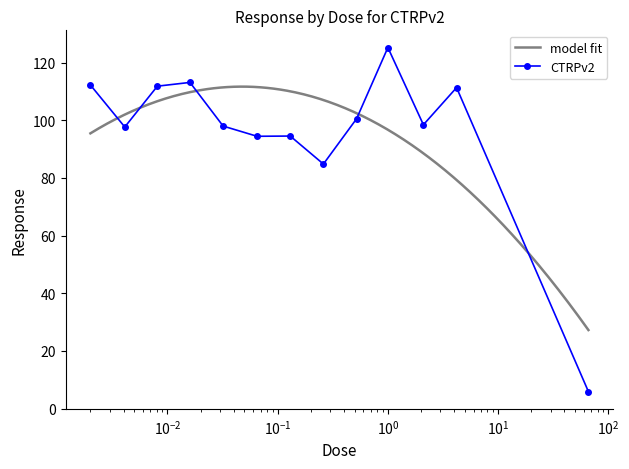

What is the value of the CTRPv2 point at the 9th from the left?

100.5